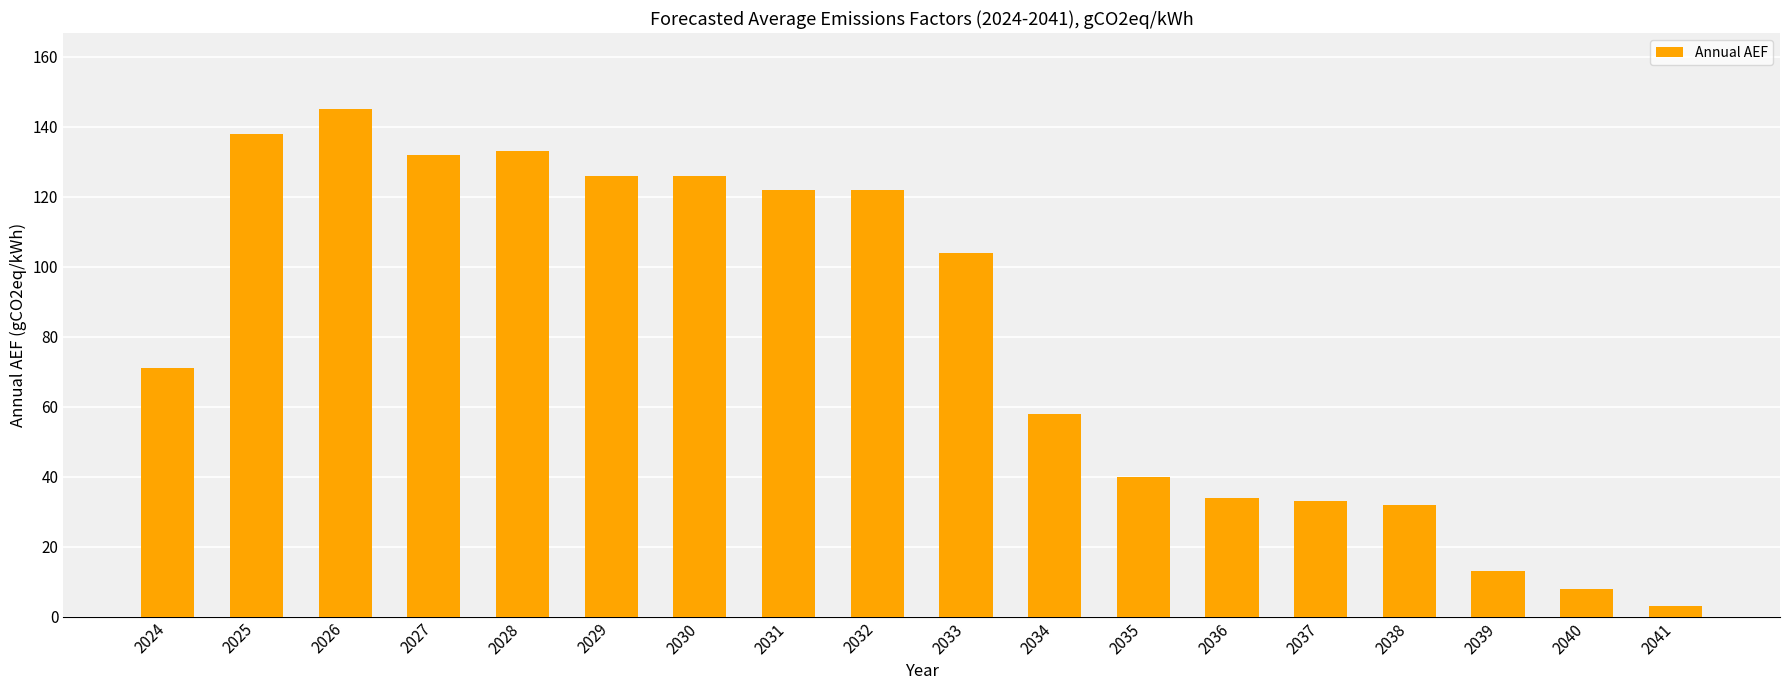

Reading left to right, list all the values displayed in this chart.

71	138	145	132	133	126	126	122	122	104	58	40	34	33	32	13	8	3